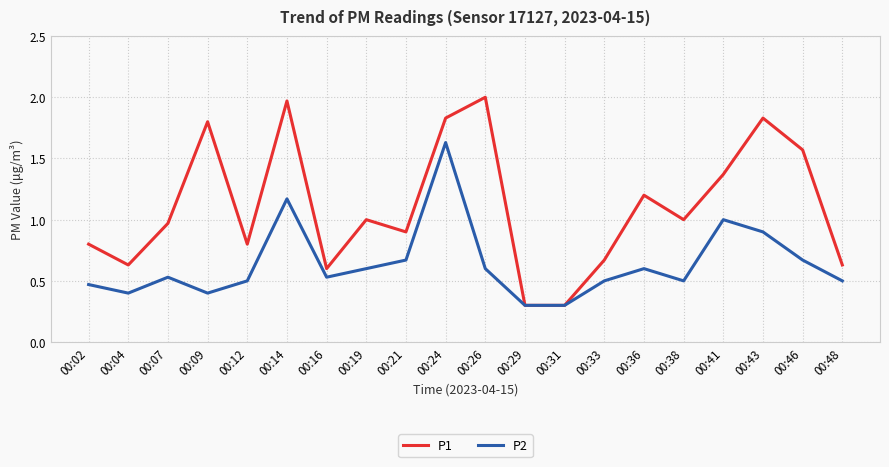

Between 00:02 and 00:38, which series saw the biggest shift?

P1